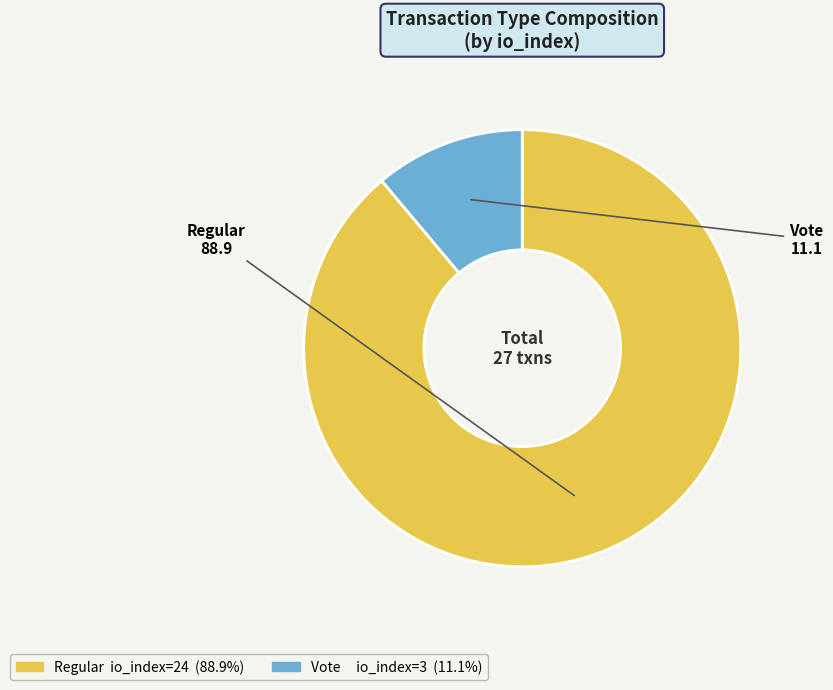

Rank the categories by value from highest to lowest.

Regular, Vote